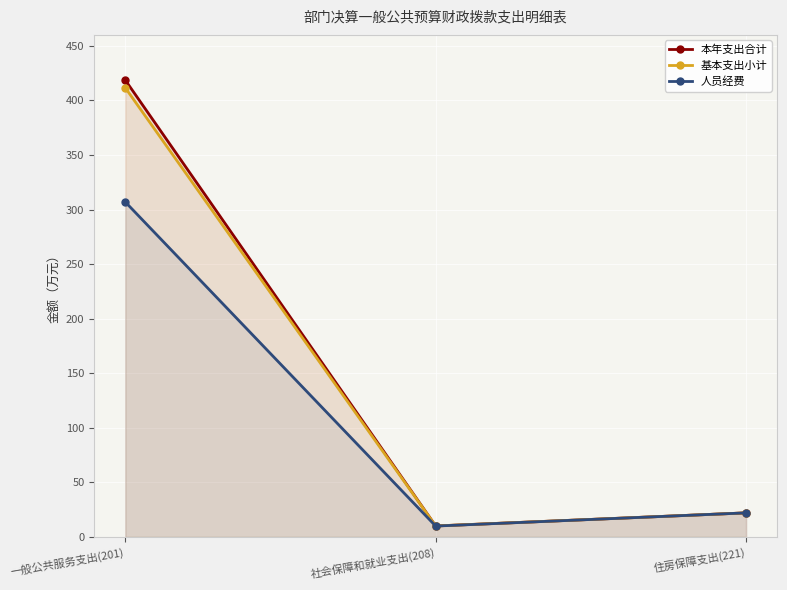

The value of 人员经费 at 一般公共服务支出(201) is 307.0. True or false?

True